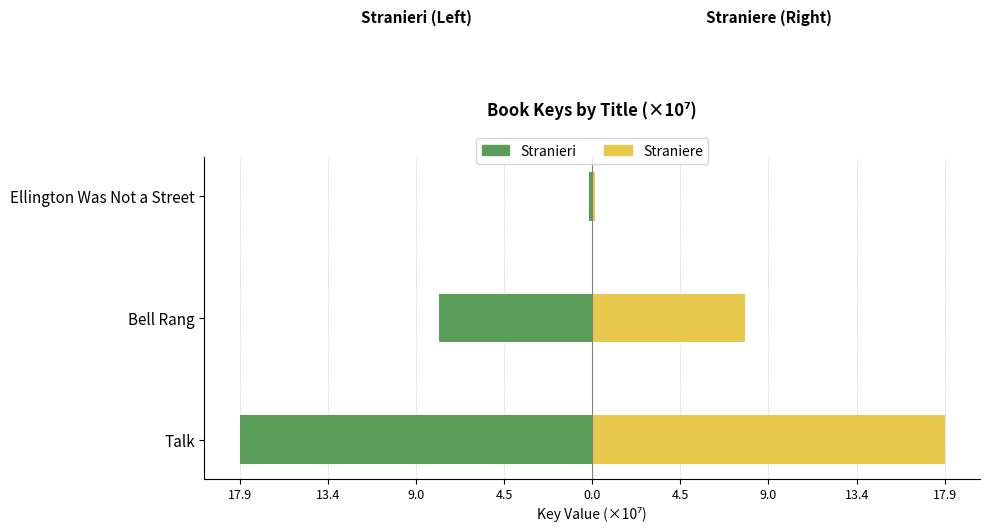

Rank the series by their maximum value, from highest to lowest.

Straniere, Stranieri